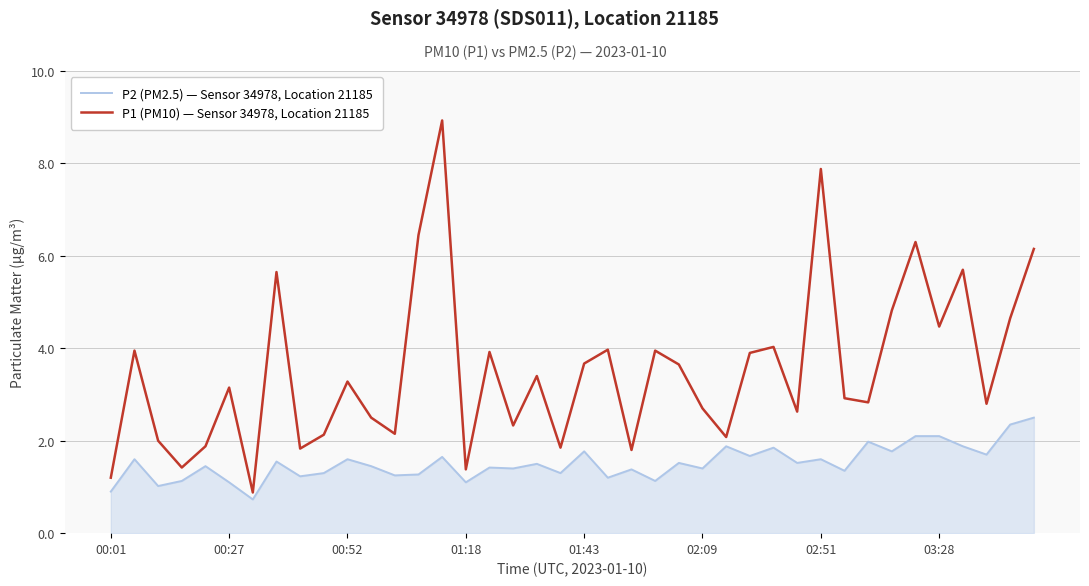

Rank the series by their maximum value, from lowest to highest.

P2 (PM2.5) — Sensor 34978, Location 21185, P1 (PM10) — Sensor 34978, Location 21185